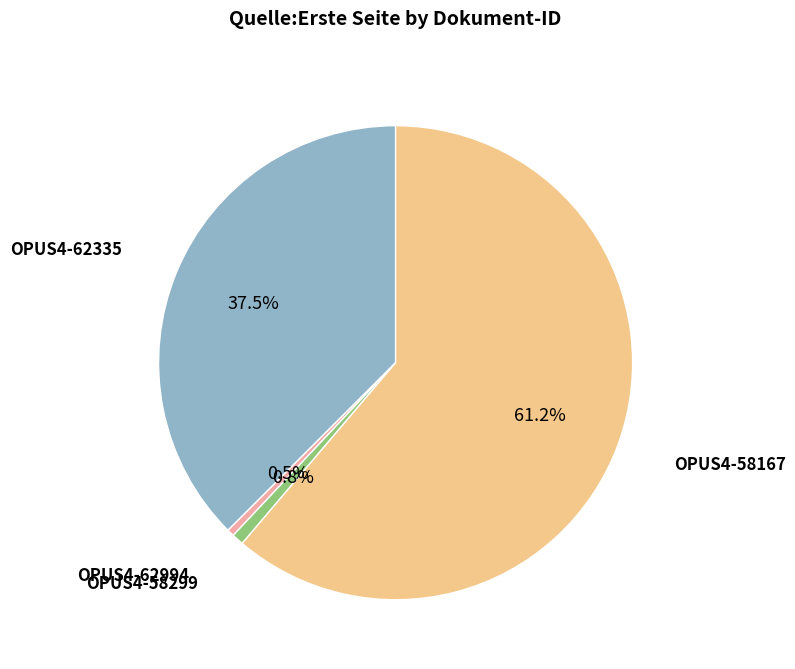

What portion of the pie excludes OPUS4-58299?

99.2%